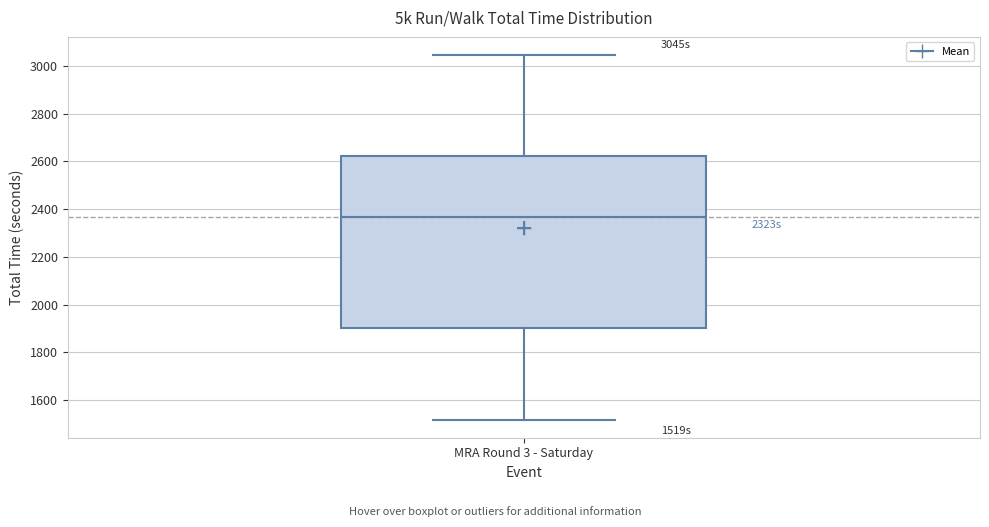

Transcribe this box plot: give where the median line is, the range the box spans, and where the two whiskers end, as read against the y-axis. The values are not printed on the chart, so give them approximately, as read against the axis.

median 2360, box 1900 to 2620, whiskers 1520 to 3040